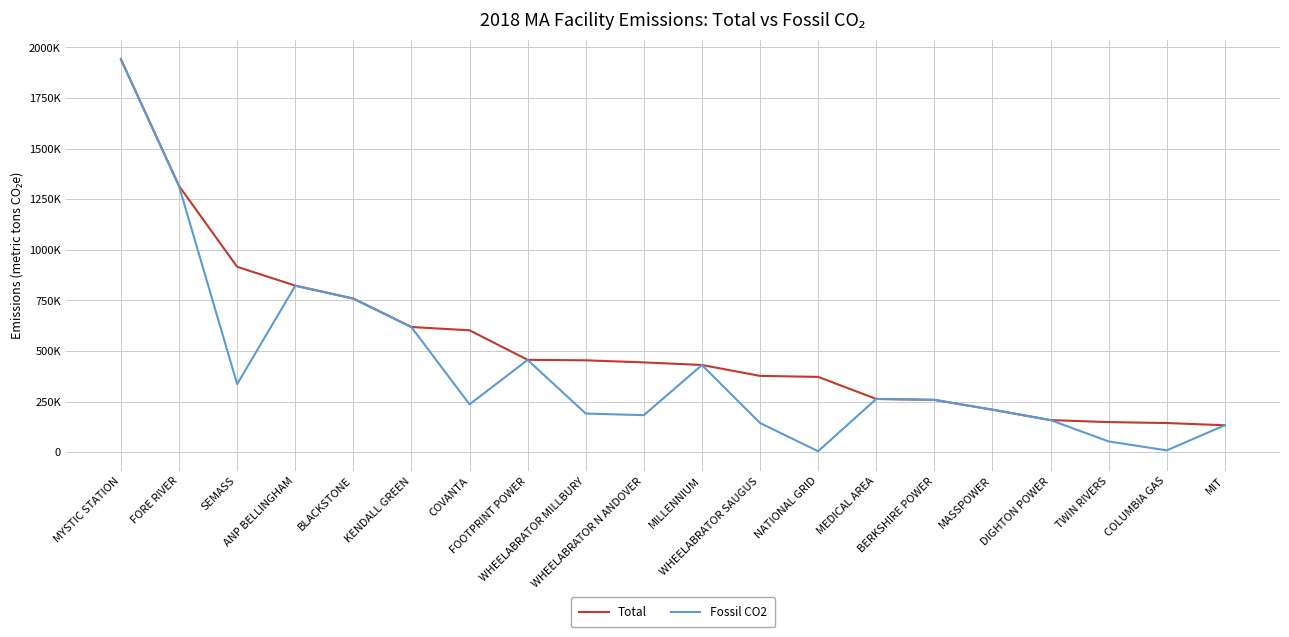

Where does the Fossil CO2 series first go above 258050?

MYSTIC STATION